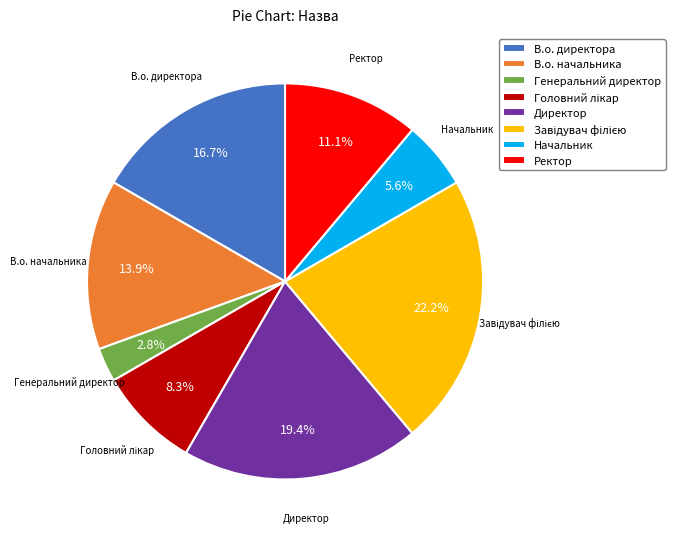

Does Генеральний директор represent more than half of the total?

No